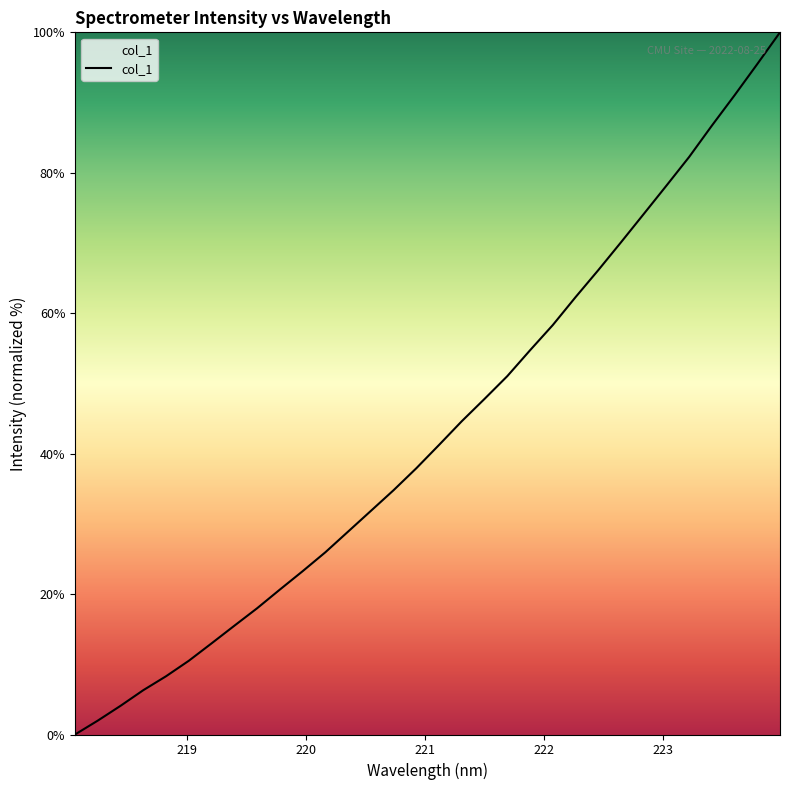

How many lines are shown in the chart?

1